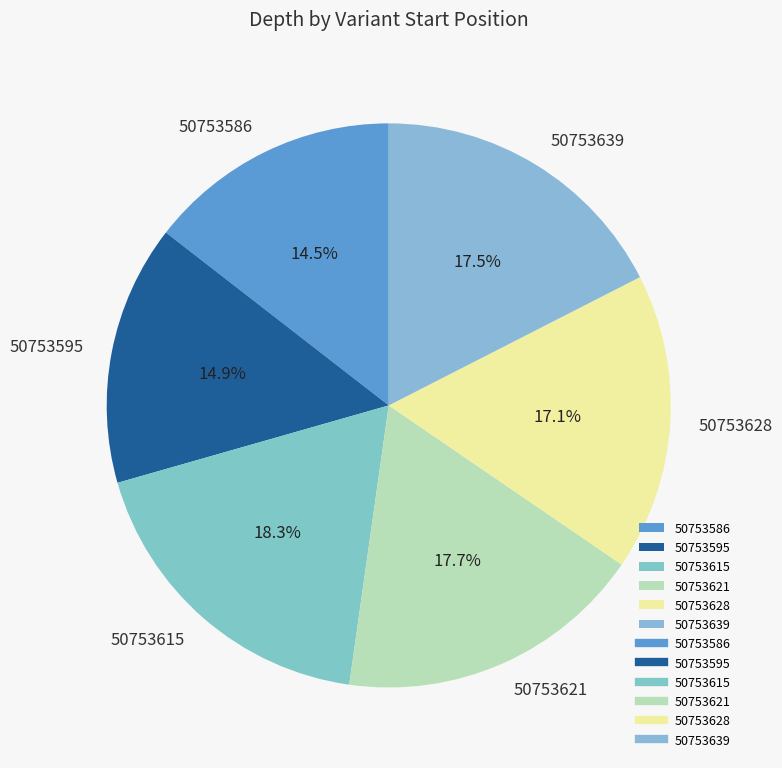

What percentage is the 50753595 slice, to the nearest percent?

15%